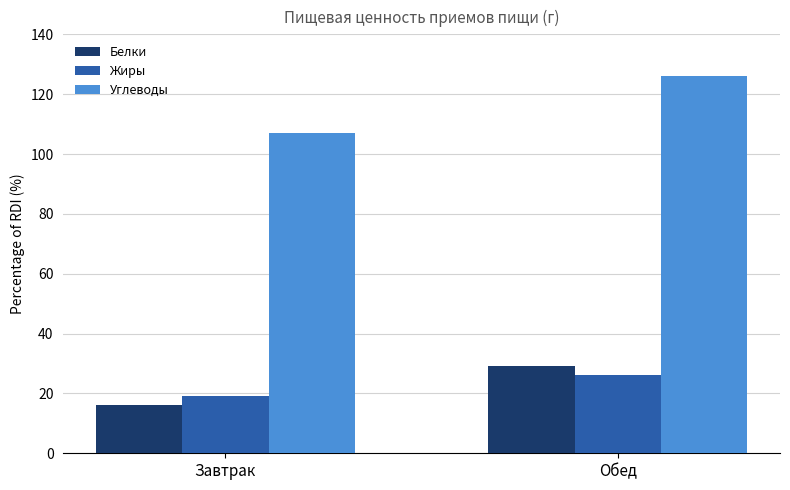

How many bars are there in total?

6